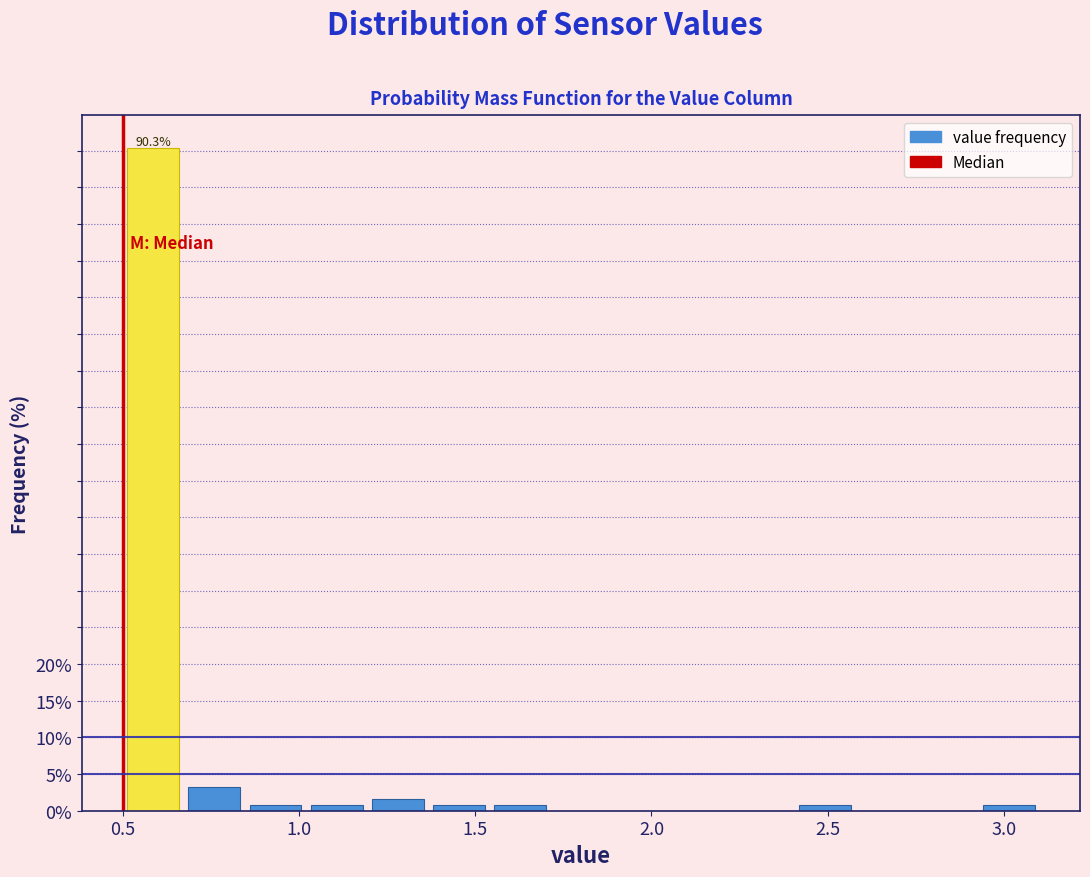

Read against the x-axis, roughly where is the centre of the tallest bar?

0.60